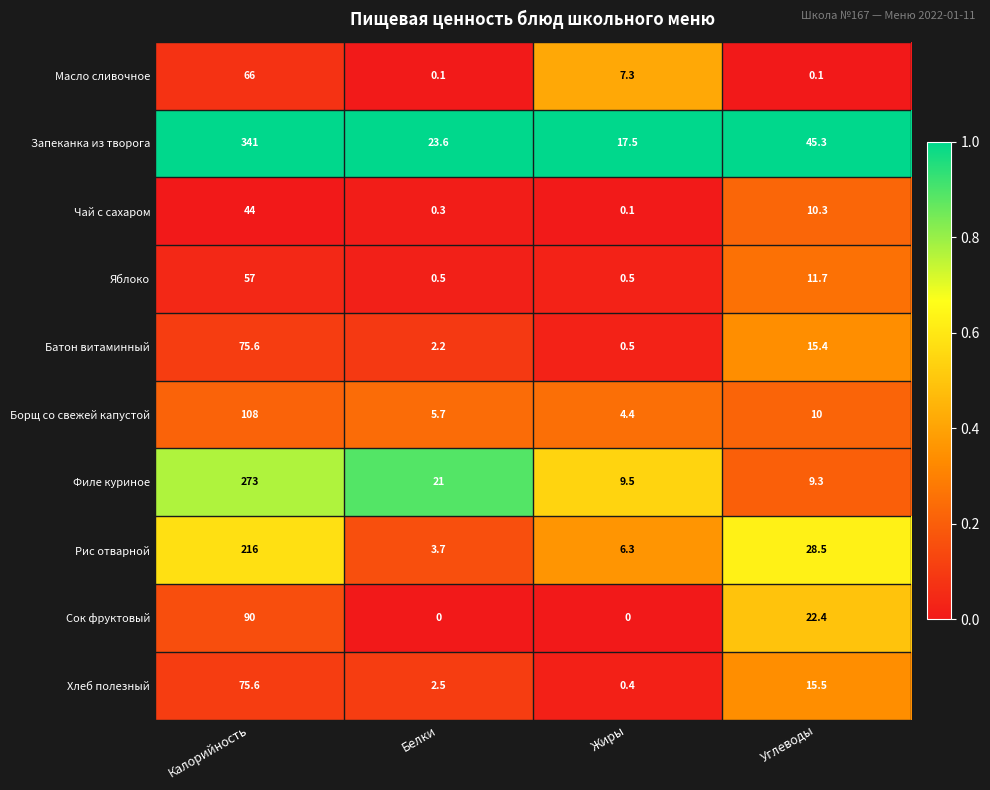

Which series has the widest spread of values?

Запеканка из творога